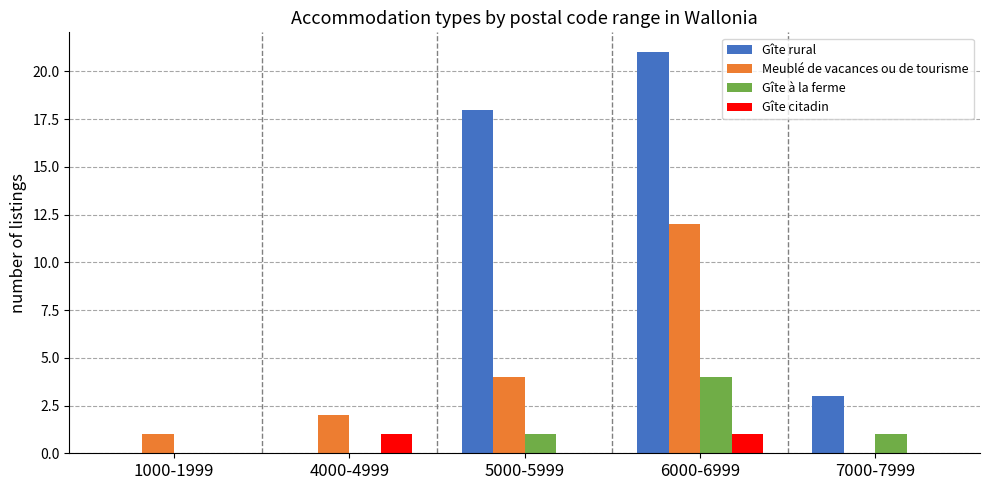

What is the total value across all series at 4000-4999?

3